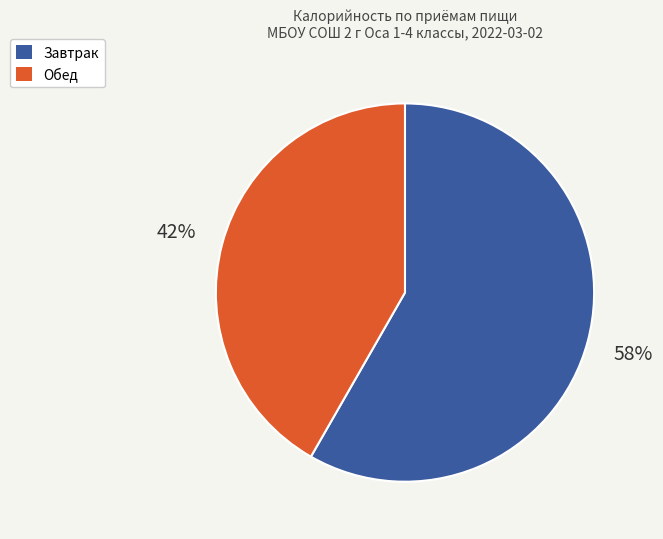

Which category has the biggest portion of the pie?

Завтрак